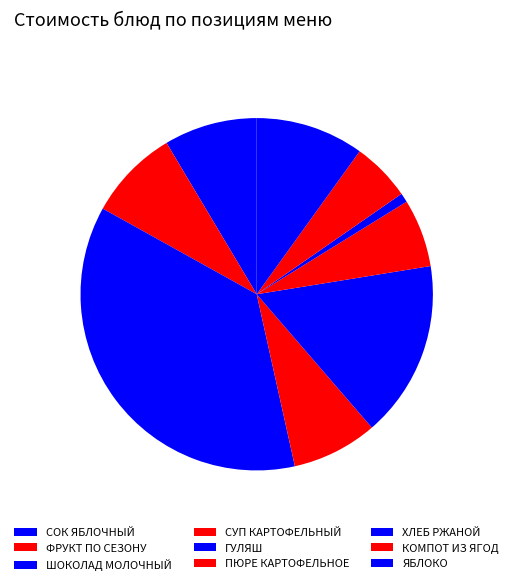

How many segments does this pie chart have?

9